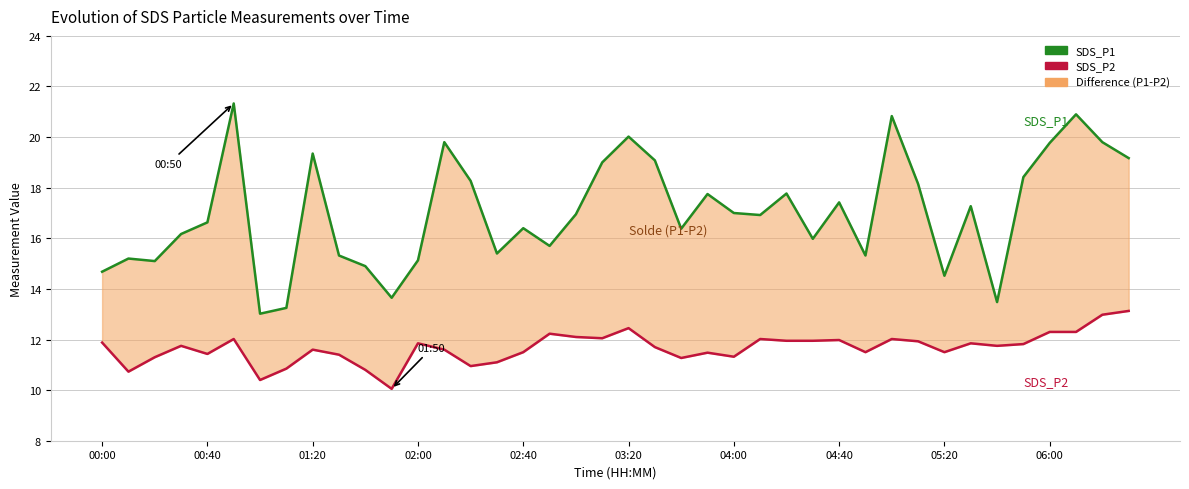

True or false: SDS_P1 and SDS_P2 intersect in this chart.

False